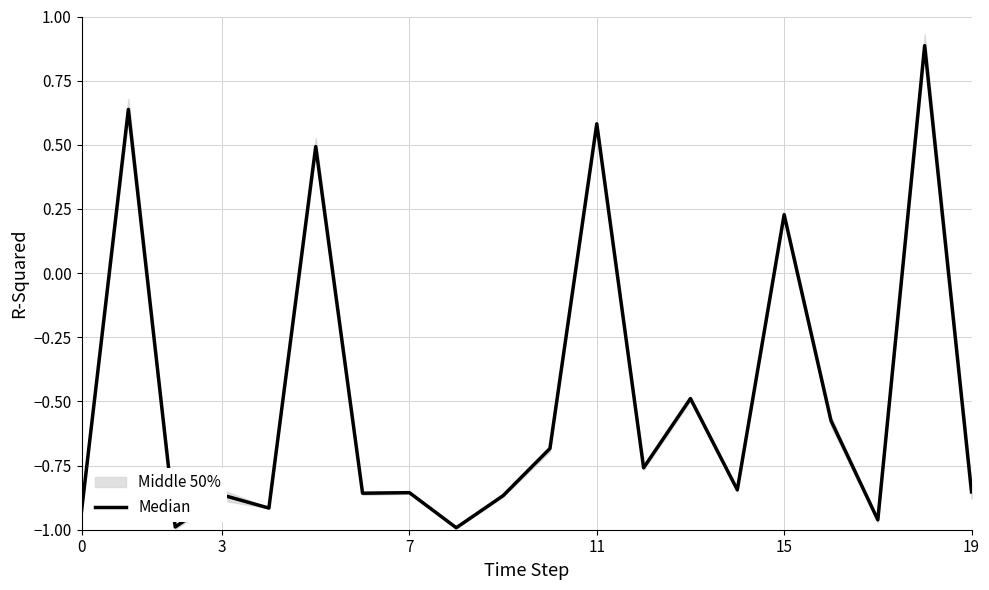

Read the value at 13.

-0.5